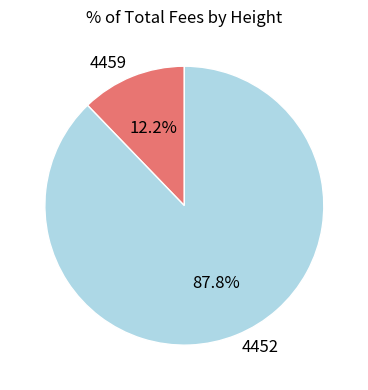

To the nearest percent, what is the average slice percentage?

50%